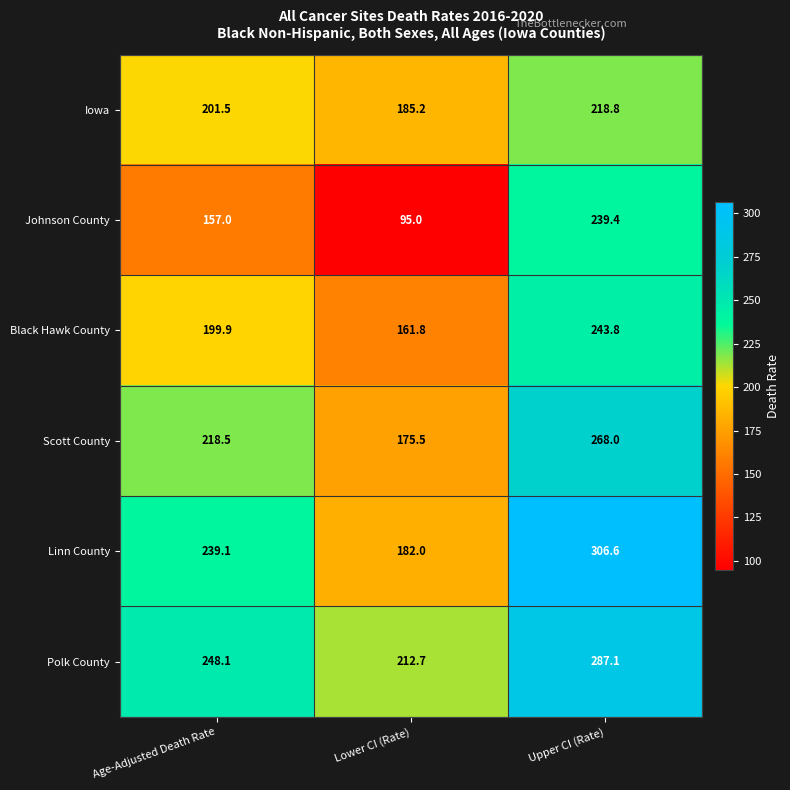

List the labels in order of Black Hawk County value, smallest first.

Lower CI (Rate), Age-Adjusted Death Rate, Upper CI (Rate)